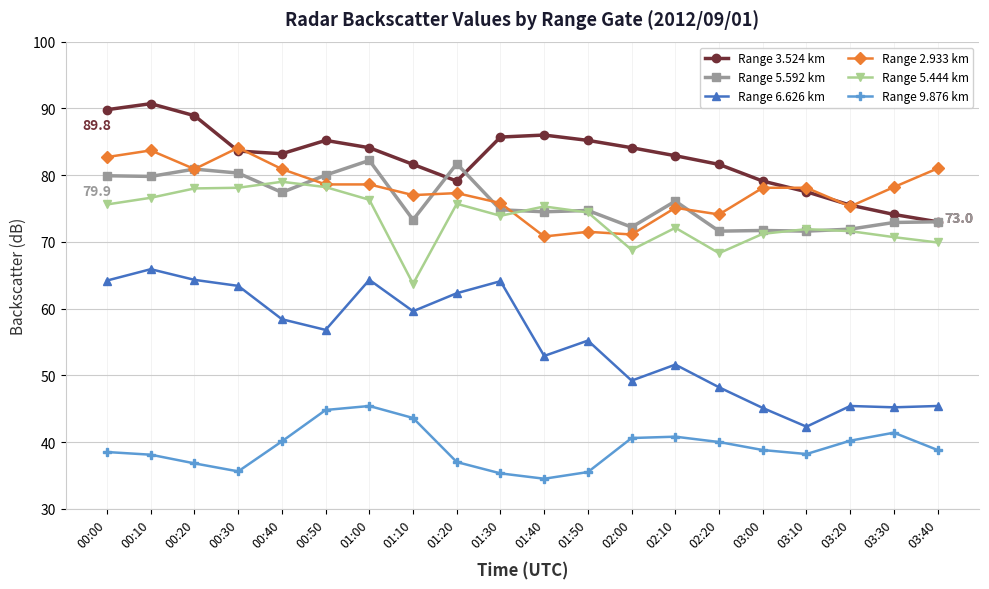

Rank the series by their maximum value, from highest to lowest.

Range 3.524 km, Range 2.933 km, Range 5.592 km, Range 5.444 km, Range 6.626 km, Range 9.876 km